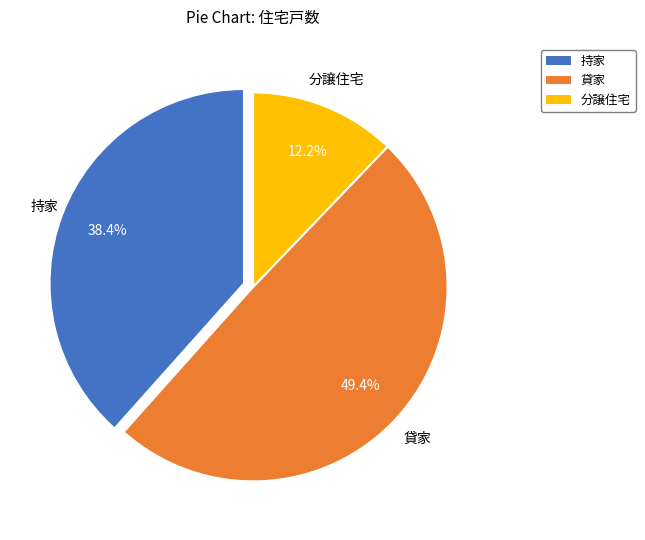

Does 分譲住宅 account for over 50% of the chart?

No